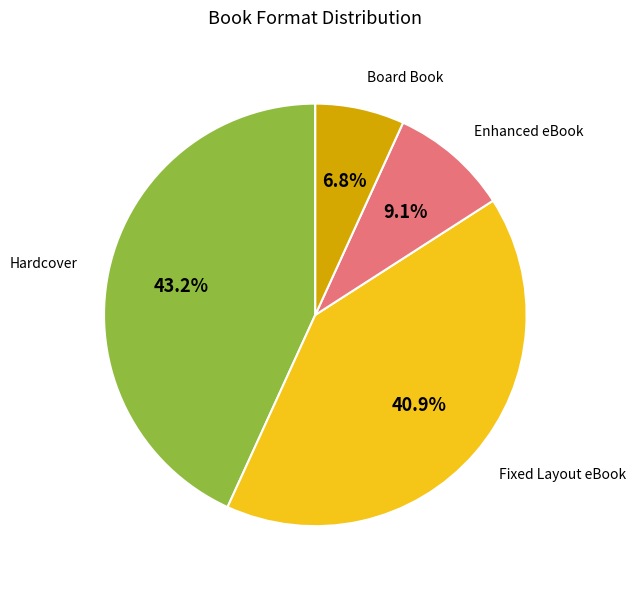

How much of the chart is everything except Board Book?

93.2%